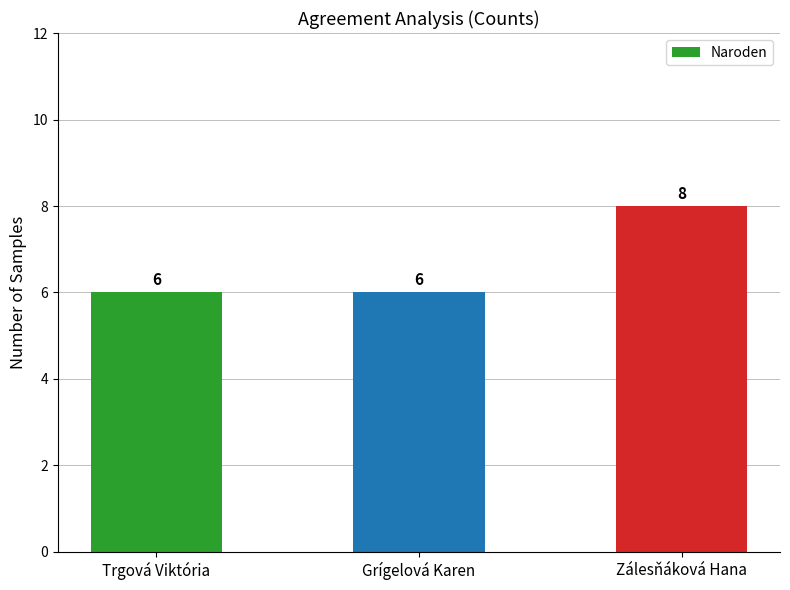

What is the sum of the values at Trgová Viktória and Grígelová Karen?

12